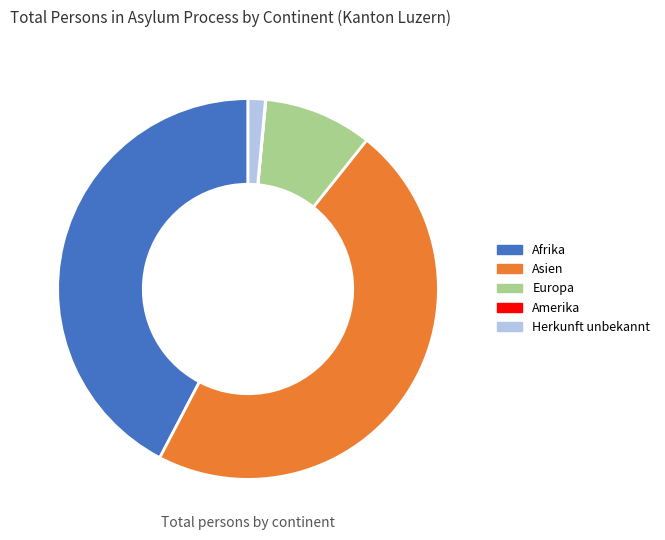

Is it true that Europa is 9% of the pie?

True